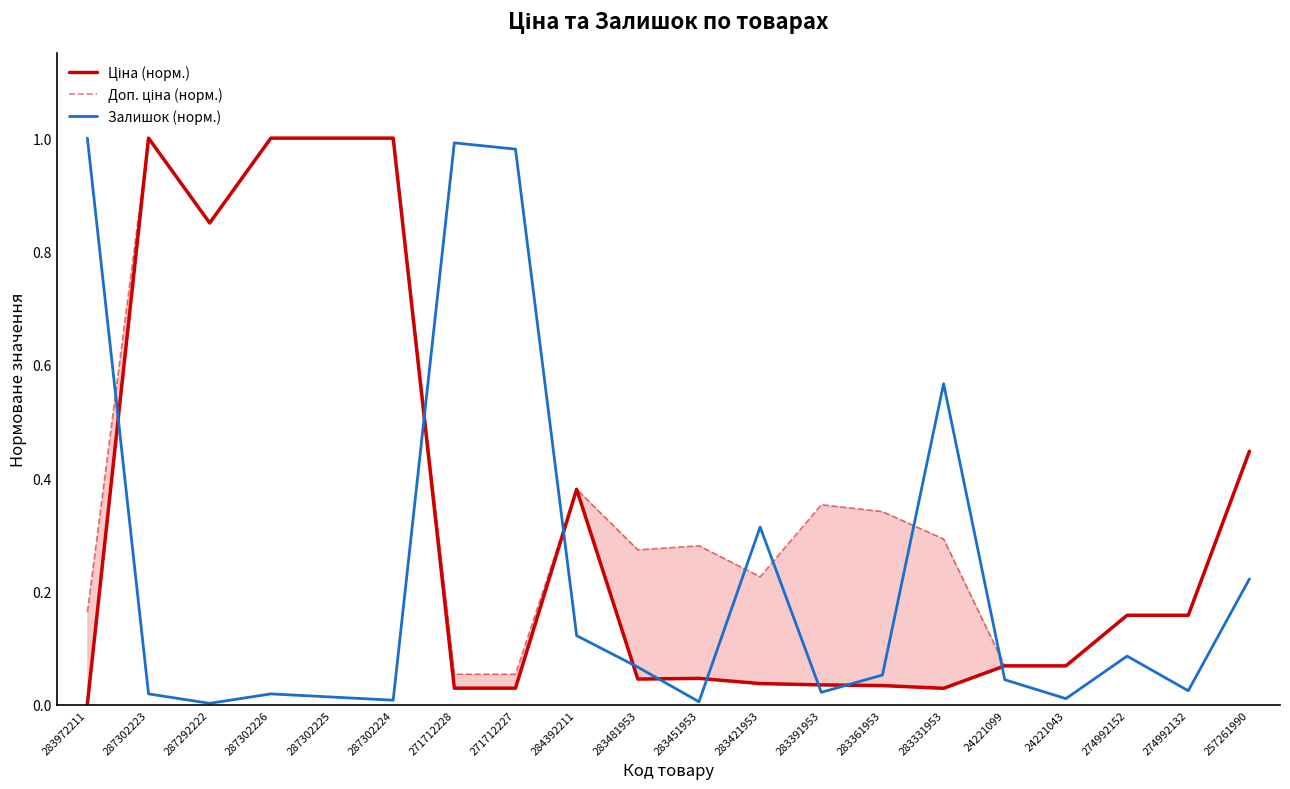

True or false: Доп. ціна (норм.) and Ціна (норм.) cross at least once.

False